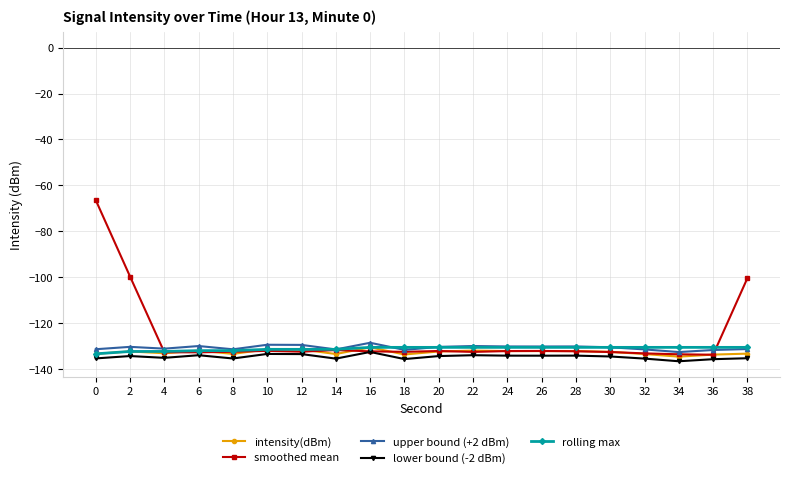

Which series ends up on top after the final intersection of intensity(dBm) and smoothed mean?

smoothed mean